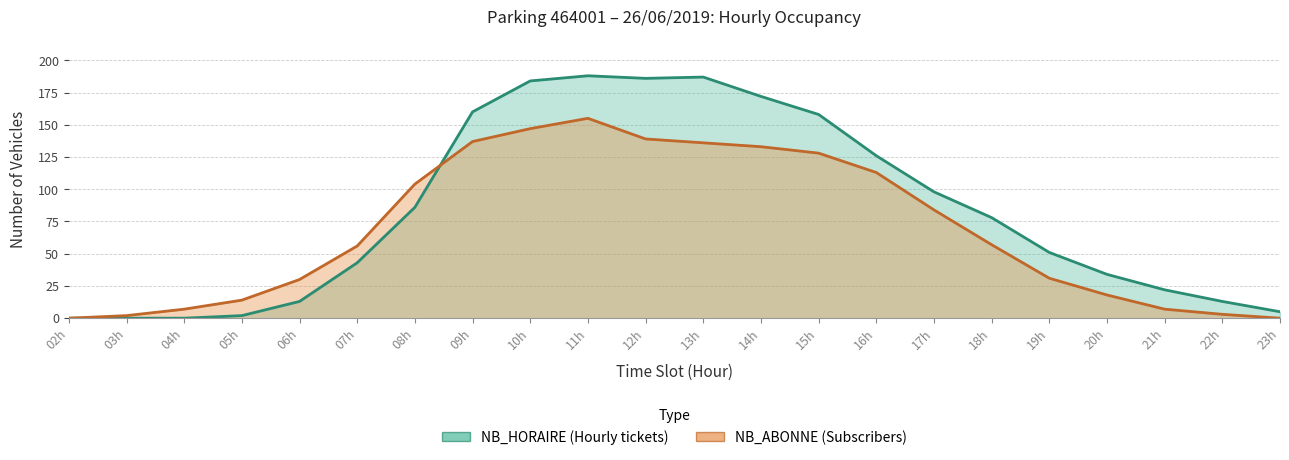

List the series in order of their peak value, highest first.

NB_HORAIRE, NB_ABONNE